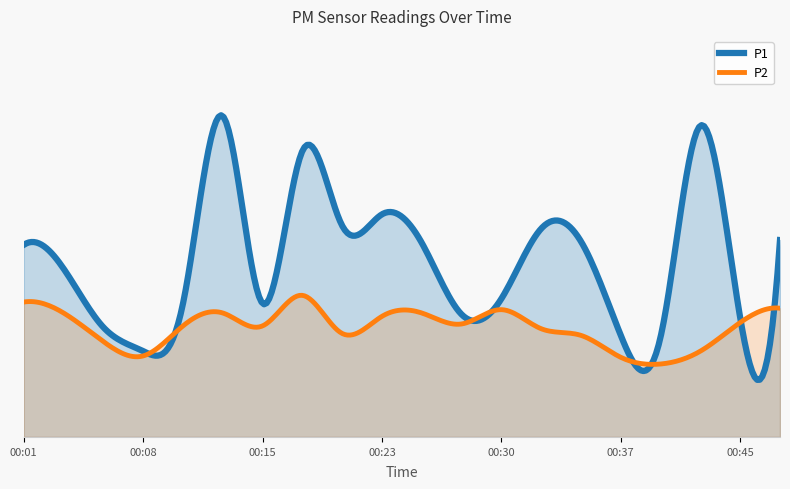

How many lines are shown in the chart?

2